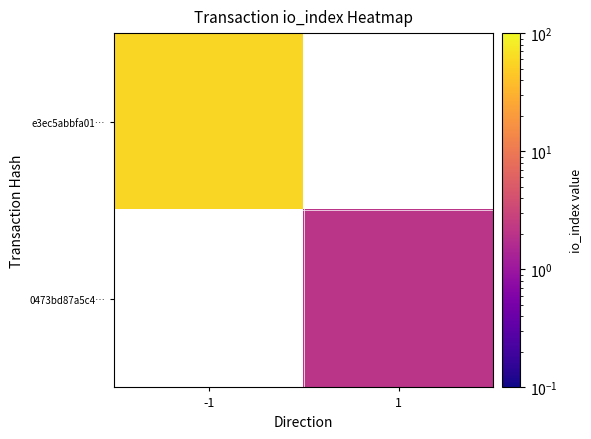

Between 1 and -1, which is larger?

-1